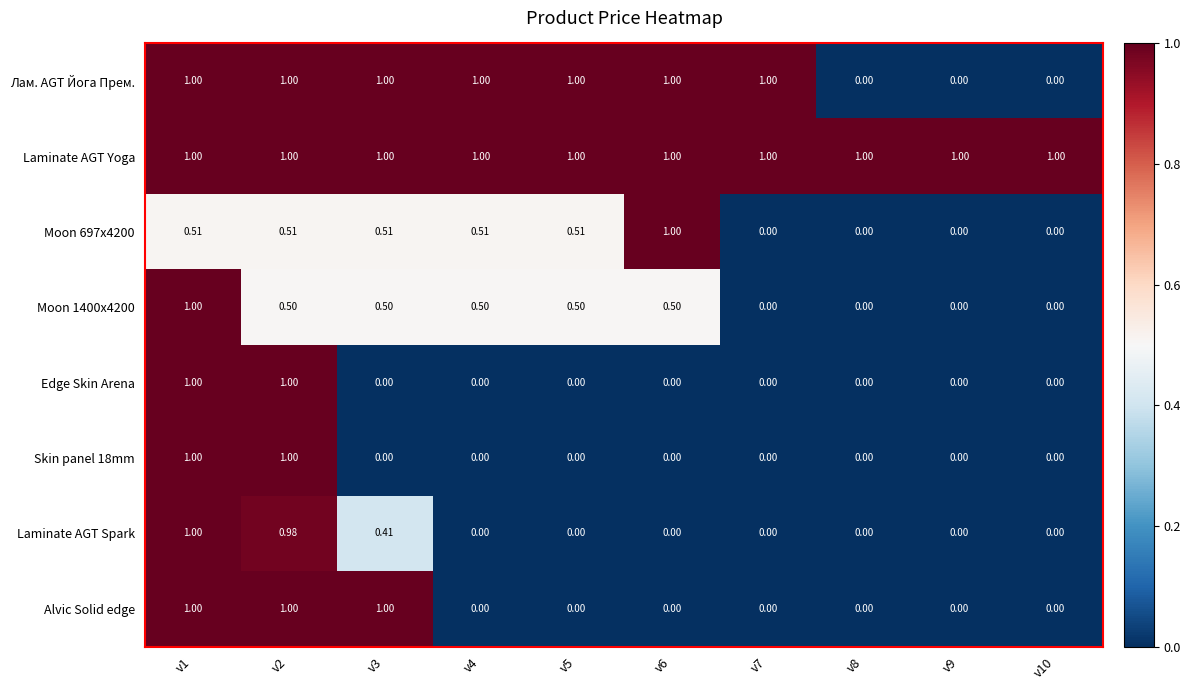

What is the total value across all series at v5?

3.0